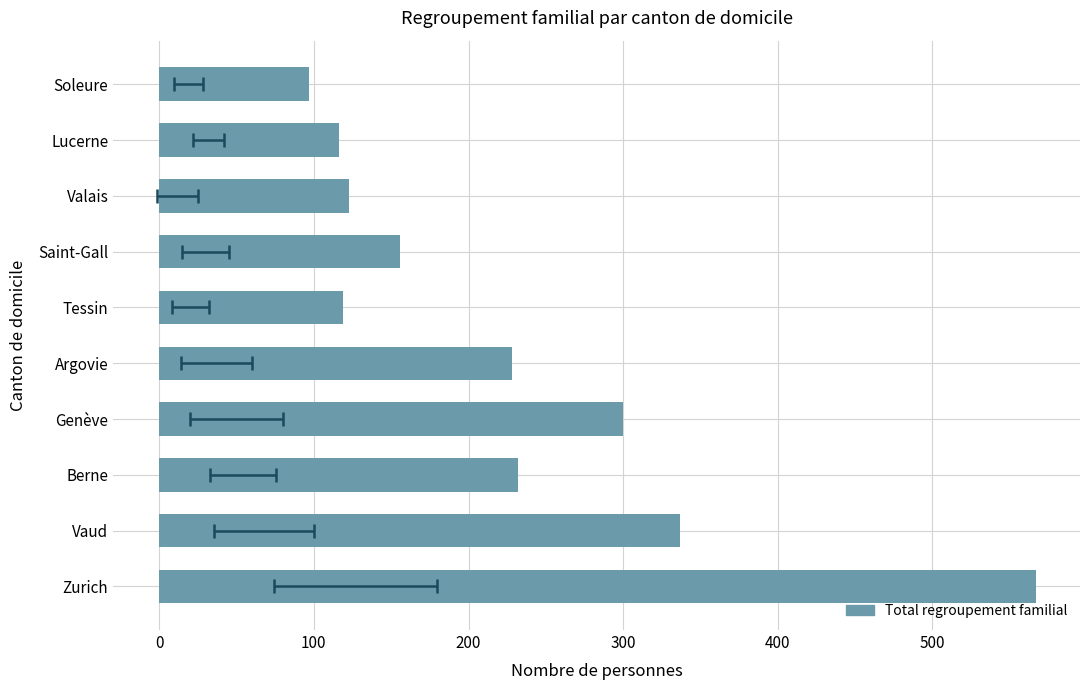

What is the minimum value shown in the chart?

97